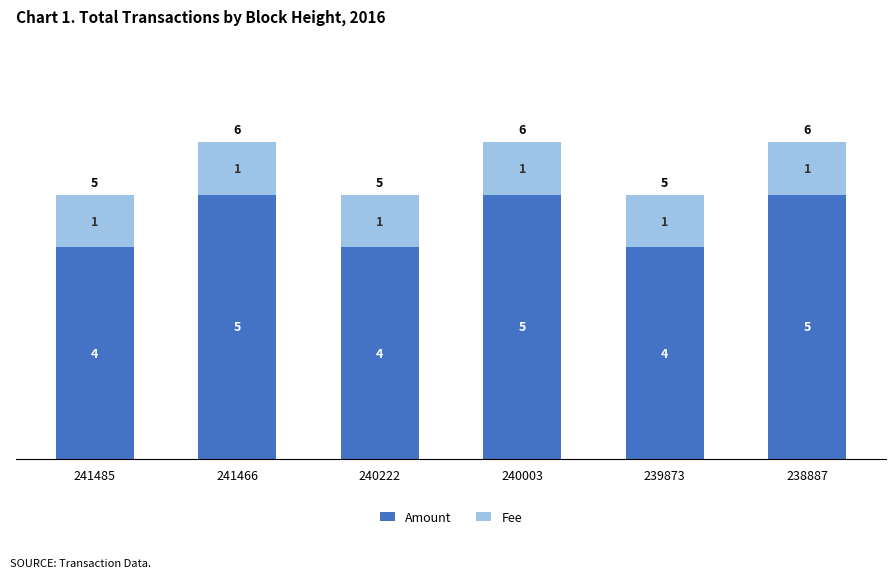

Is it true that Amount equals 7 at 240222?

False